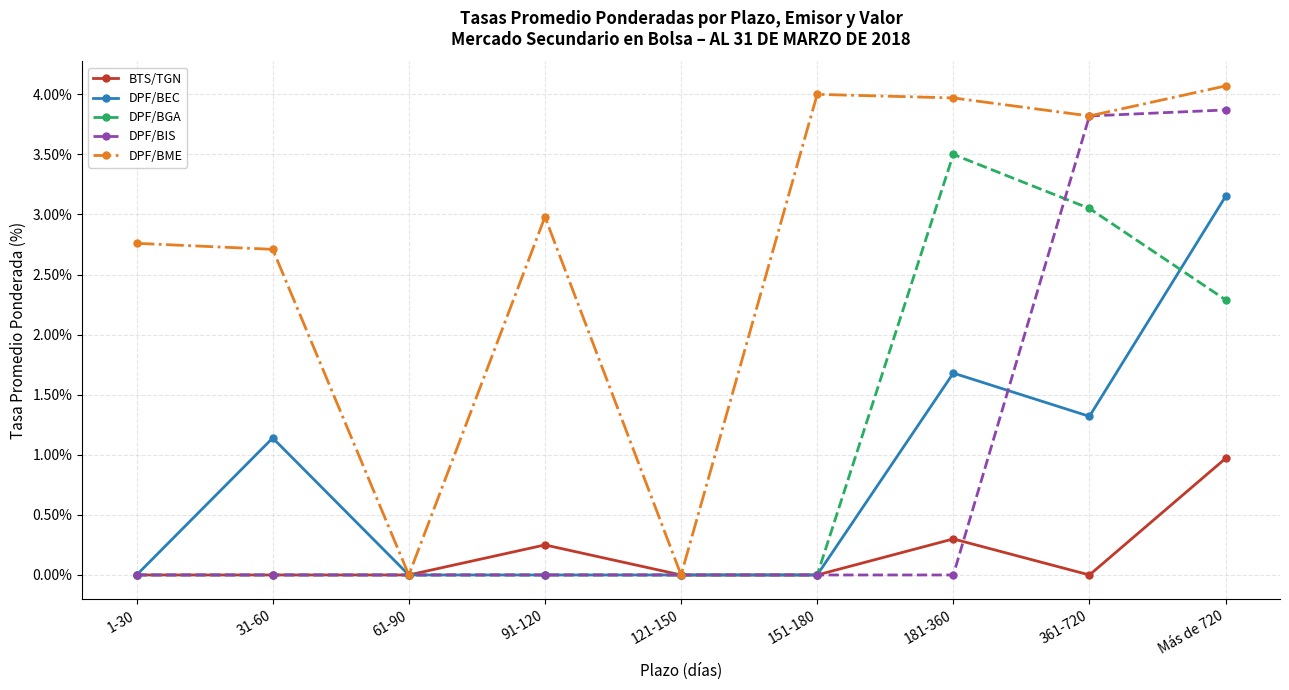

What is the maximum value for DPF/BIS?

3.9